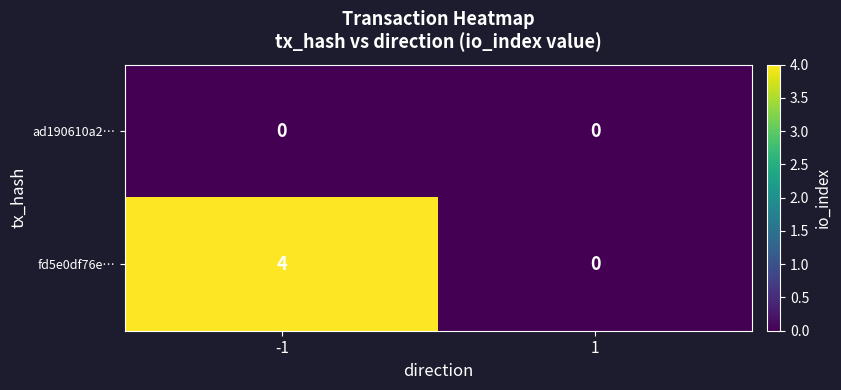

Rank the series at -1 from highest to lowest value.

fd5e0df76e…, ad190610a2…